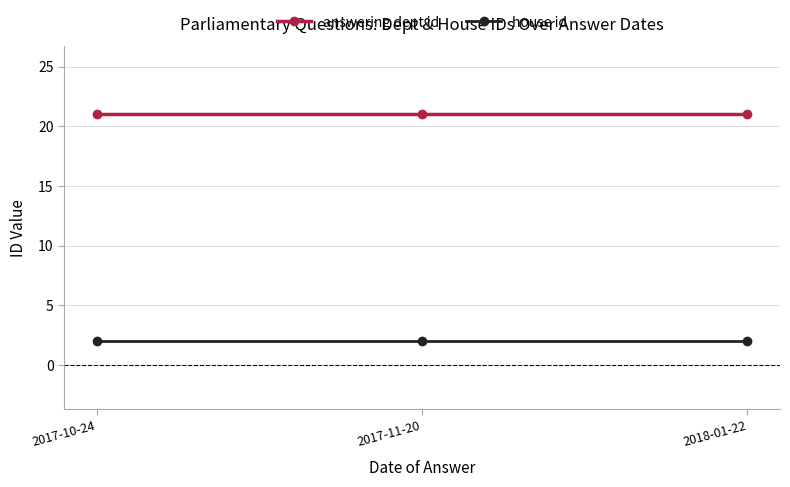

Is this an area chart (filled region under the line)?

No